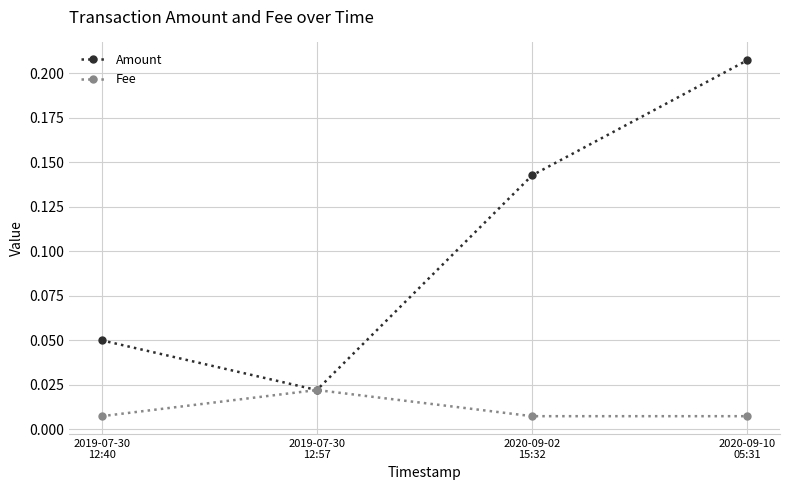

How many lines are shown in the chart?

2